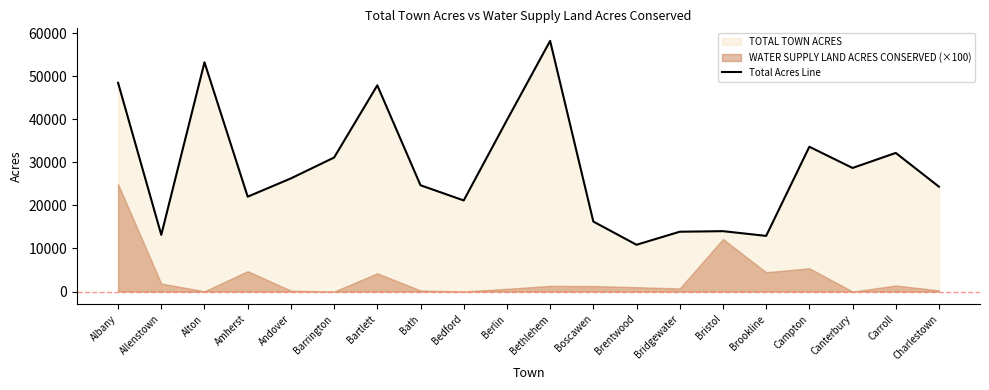

Reading left to right, transcribe all the data shown in this chart.

Albany=48475.6	Allenstown=13167.4	Alton=53230.5	Amherst=22025.3	Andover=26271.5	Barrington=31117.2	Bartlett=47882.3	Bath=24684.1	Bedford=21156.1	Berlin=39805.7	Bethlehem=58205.9	Boscawen=16252.1	Brentwood=10863.0	Bridgewater=13890.3	Bristol=14022.2	Brookline=12924.4	Campton=33619.9	Canterbury=28696.6	Carroll=32187.5	Charlestown=24345.5